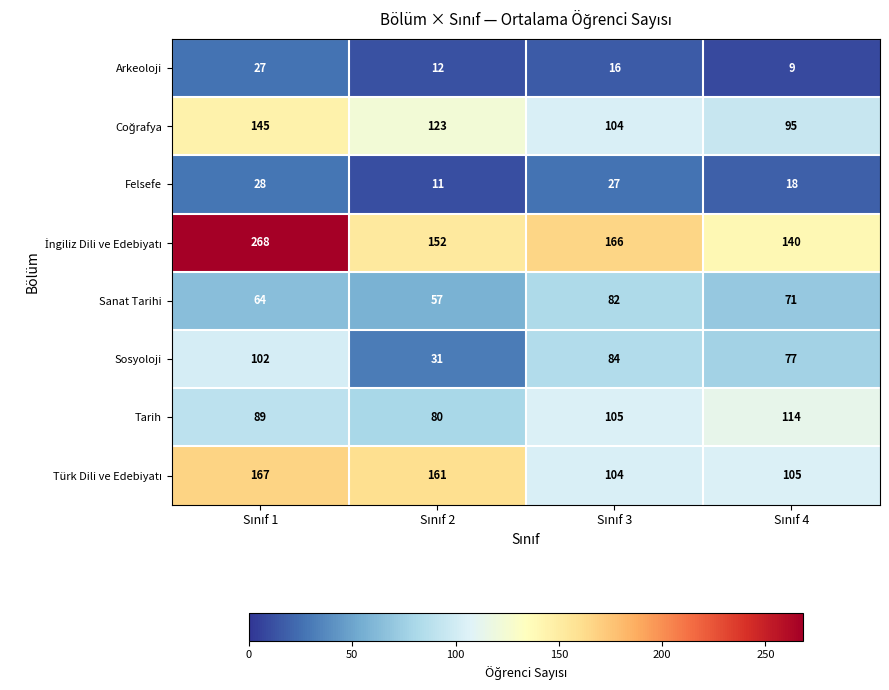

At how many categories does at least one series exceed 142?

3